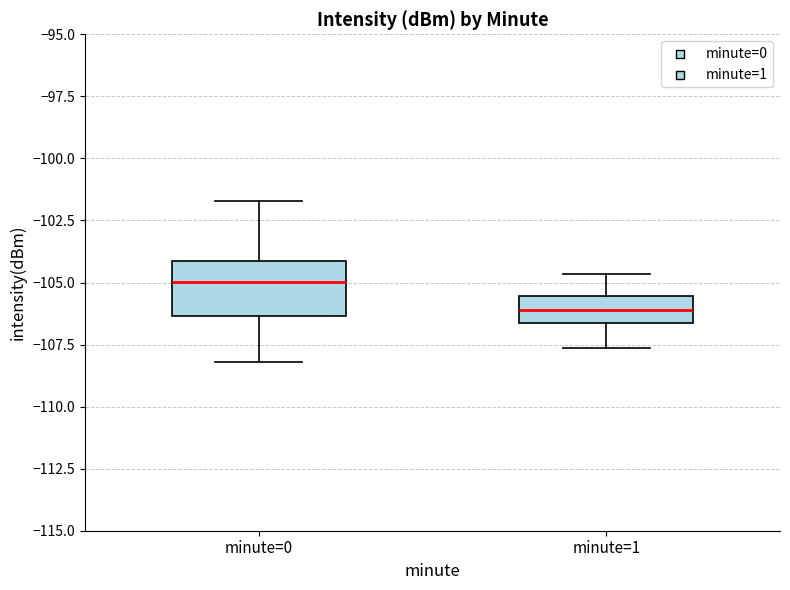

Where is the upper edge of the box for minute=0 on the y-axis? The values are not printed on the chart, so give them approximately, as read against the axis.

-104.0